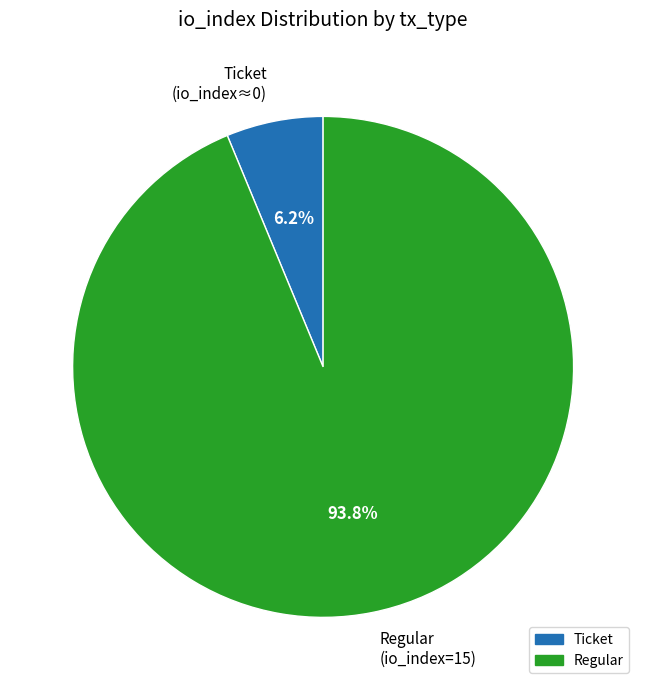

Count the number of slices in the pie.

2